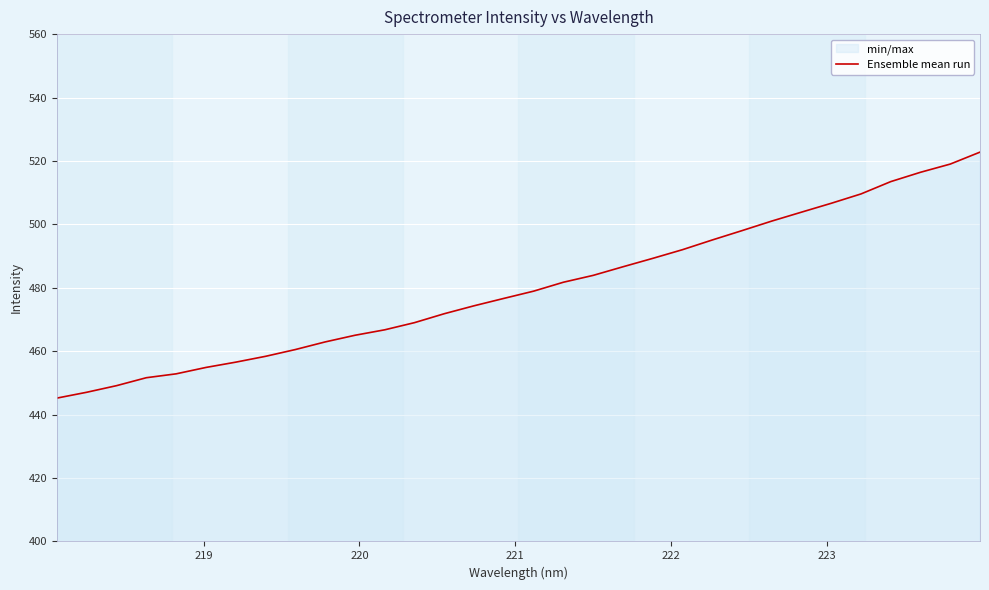

How many values are below 478?

16